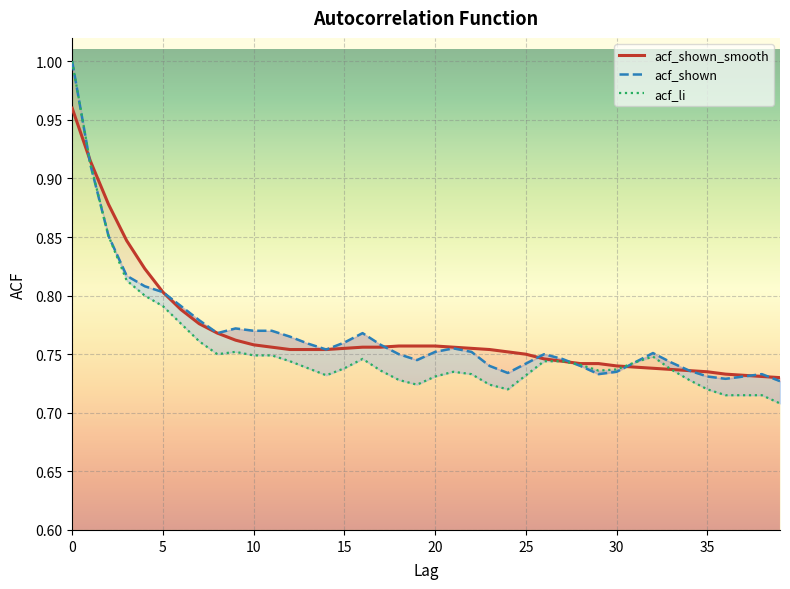

Which label corresponds to the smallest value in the chart?

39